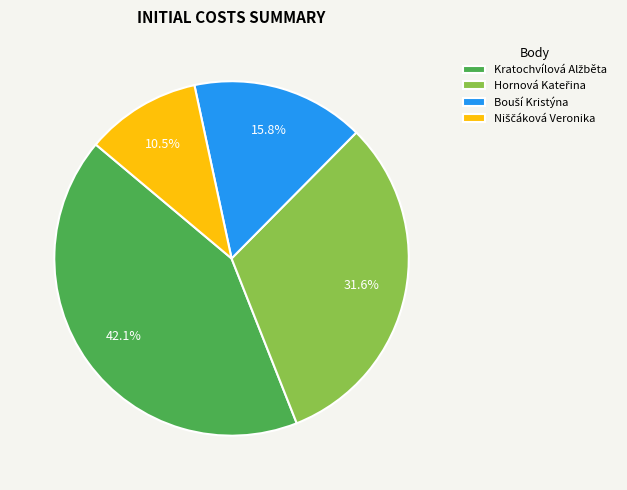

Does any single category account for the majority?

No